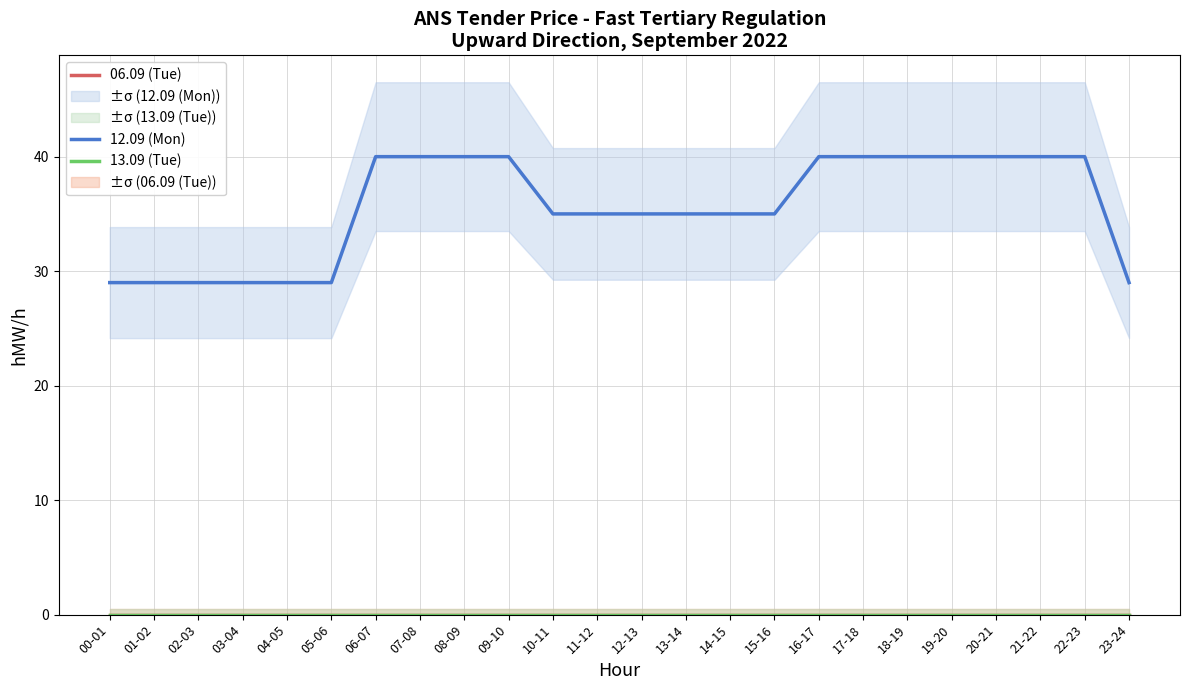

How many categories are shown in the chart?

24